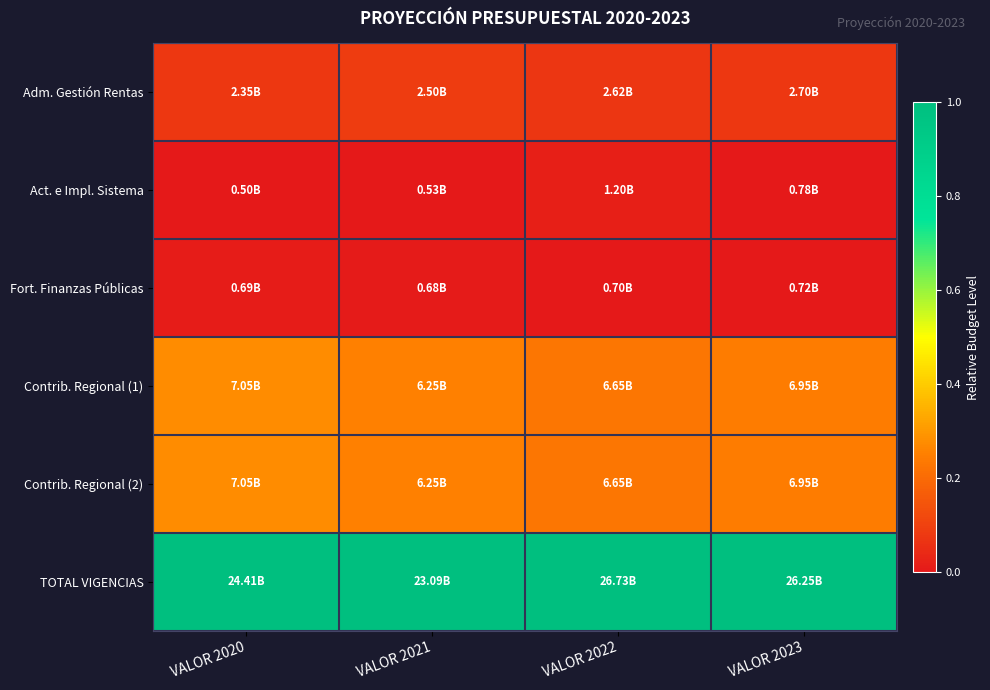

Between VALOR 2023 and VALOR 2021, which is larger?

VALOR 2021